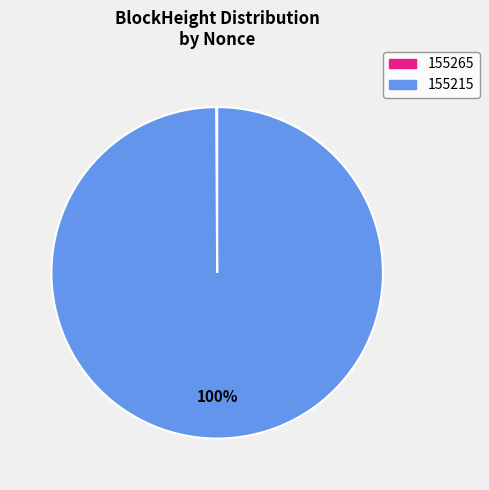

To the nearest percent, what is the average slice percentage?

50%